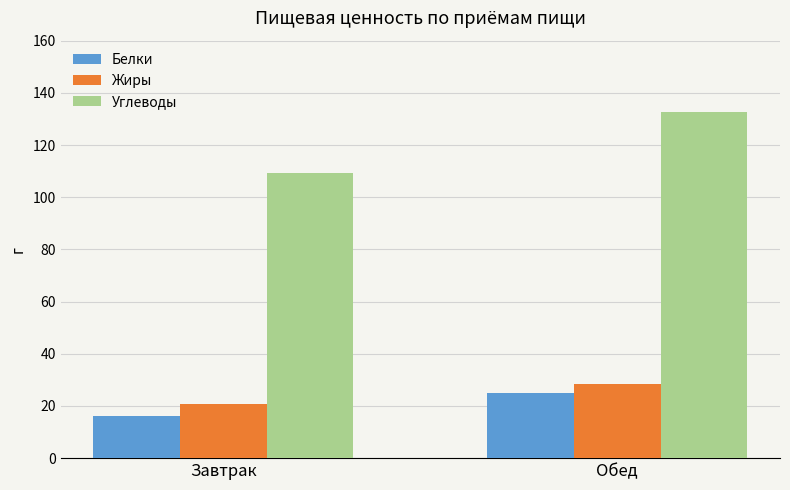

Is the value of Жиры at Обед greater than the value of Углеводы at Завтрак?

No